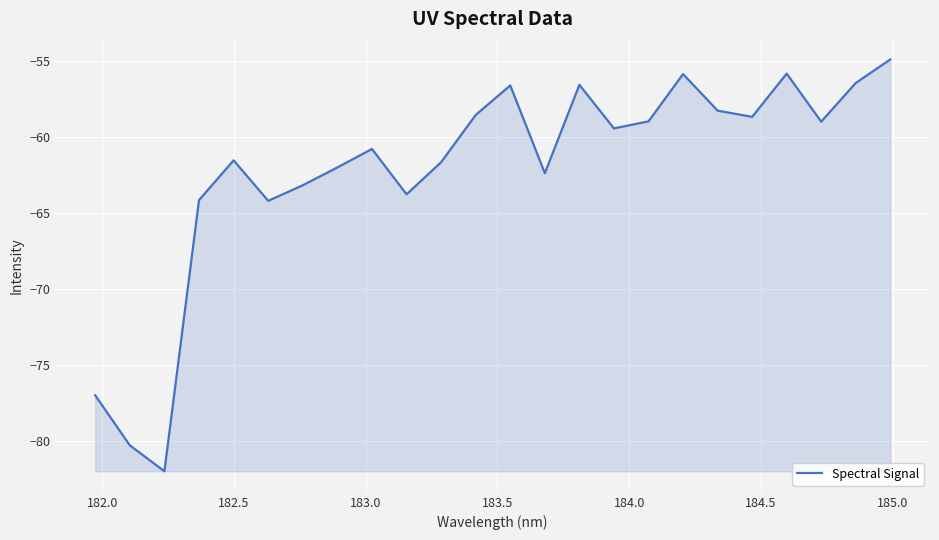

What is the difference between the maximum and minimum values?

27.1